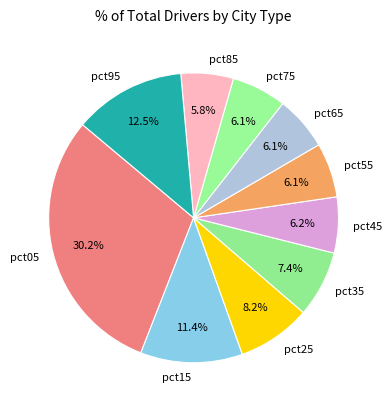

What percentage do pct55 and pct05 together represent?

36.3%